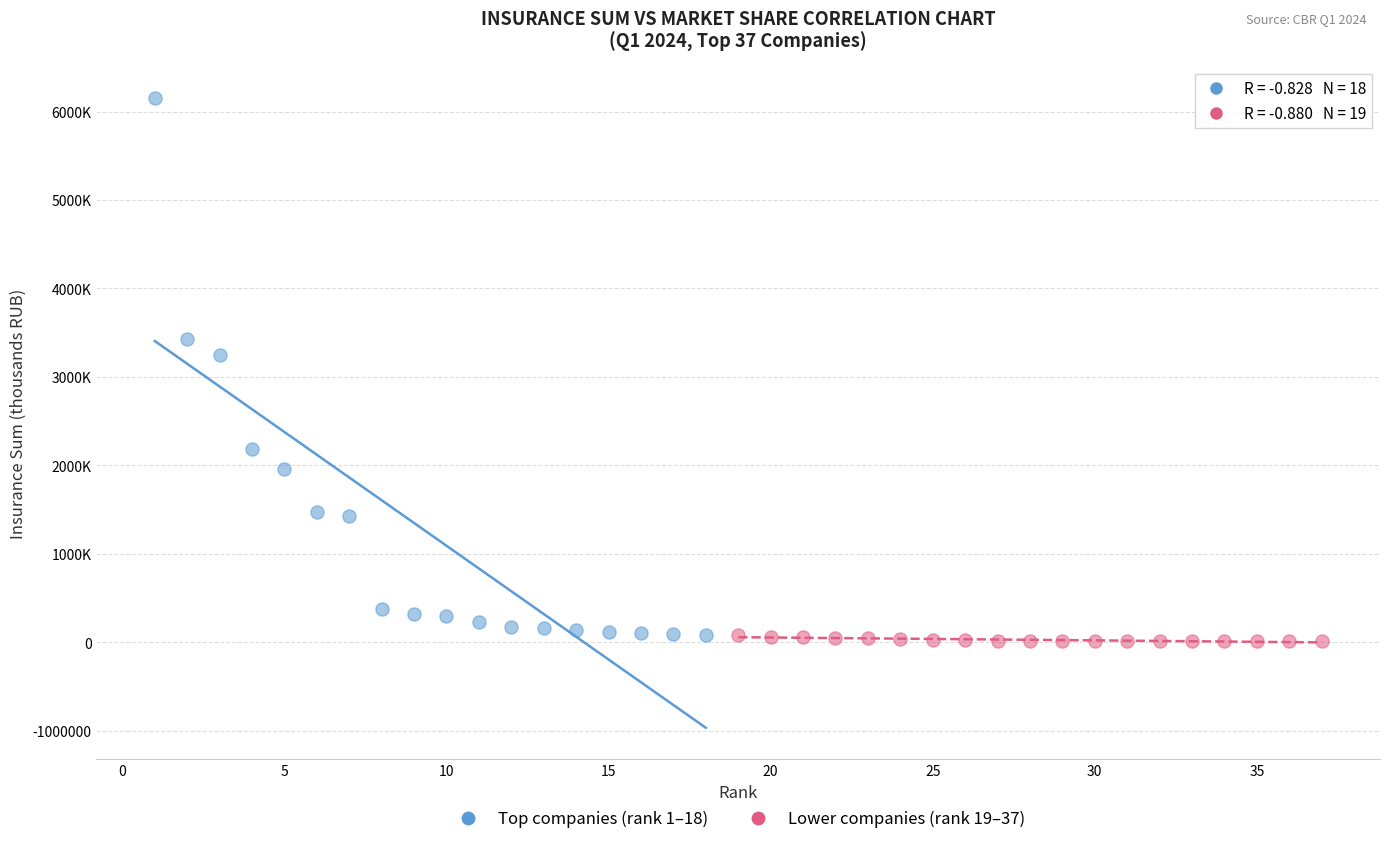

Which series contains the highest Y value?

Top companies (rank 1–18)